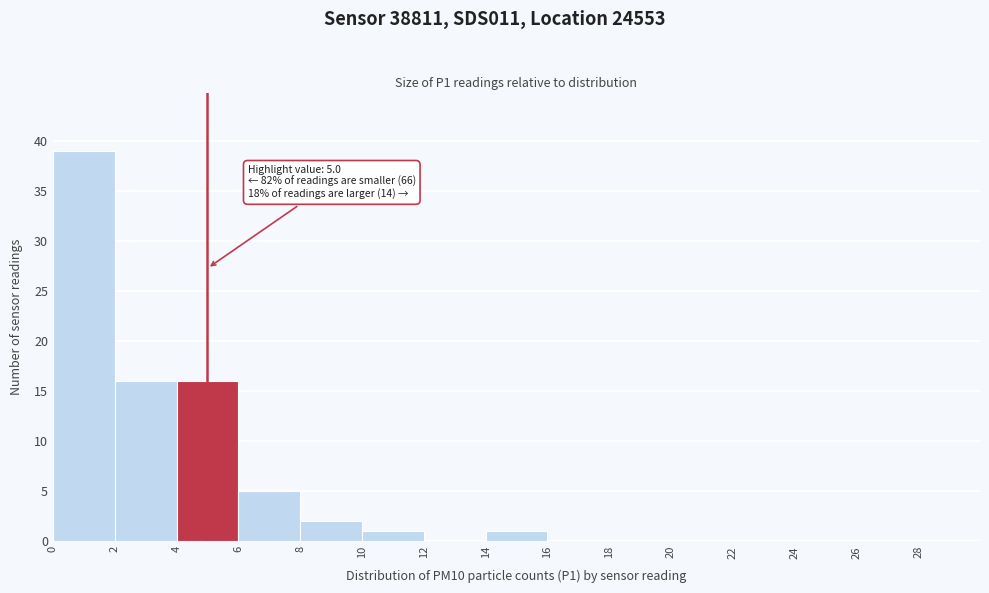

Which range on the x-axis has the tallest bar?

0 to 2